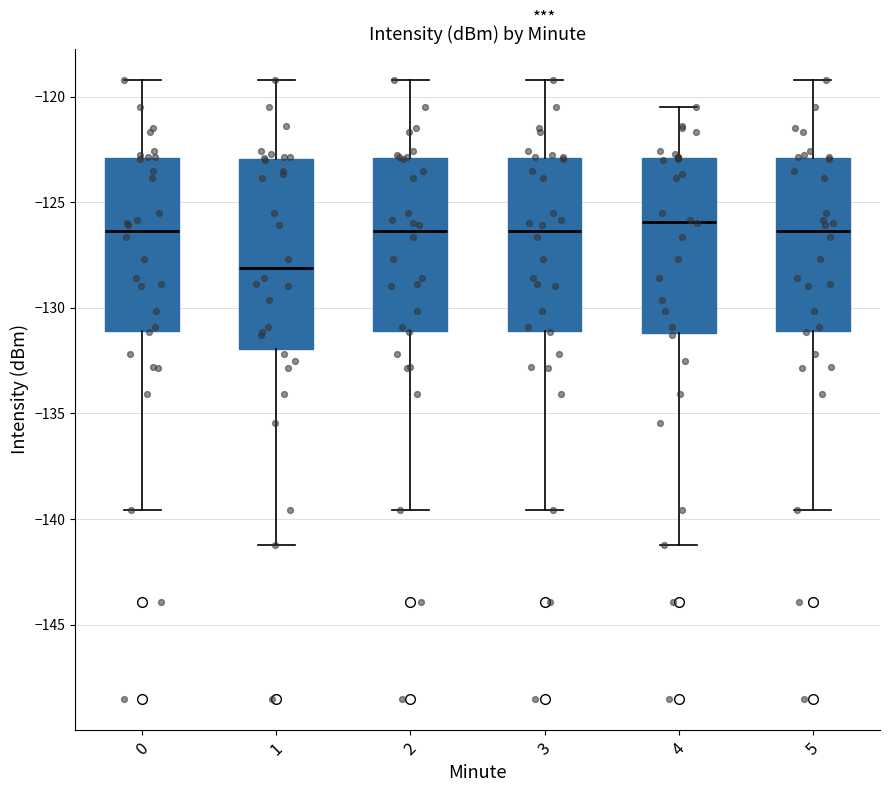

Comparing the boxes themselves (not the whiskers), which one is the tallest?

1